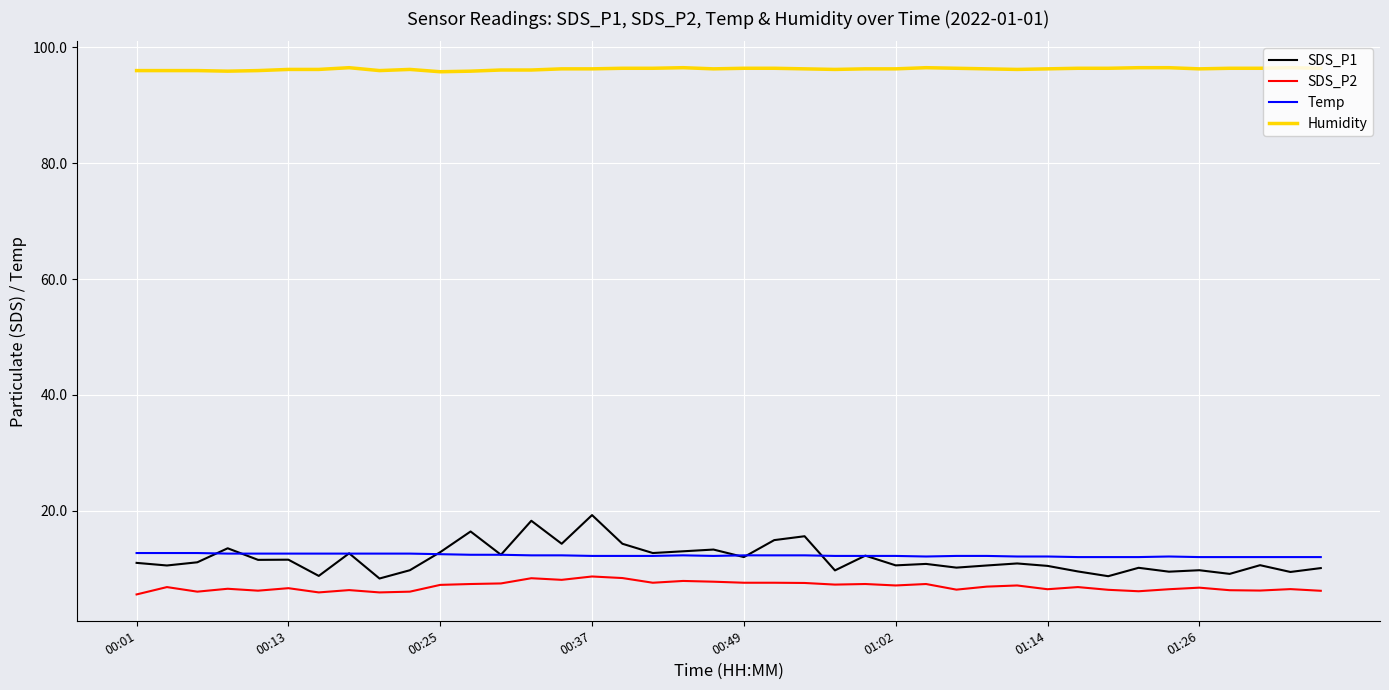

Which series has the largest range (max minus min)?

SDS_P1